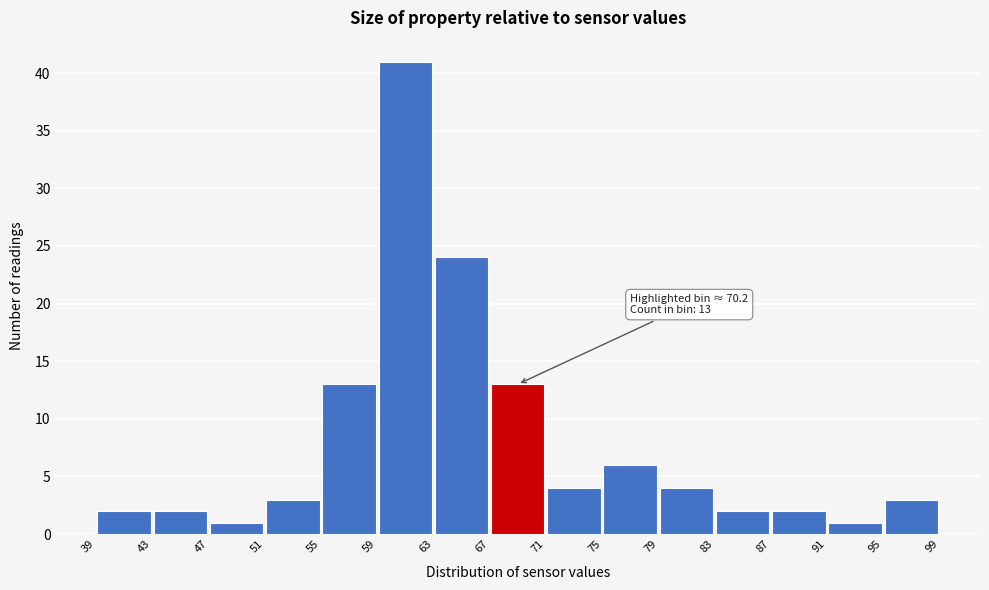

Over which range of the x-axis is the bar tallest?

59 to 63